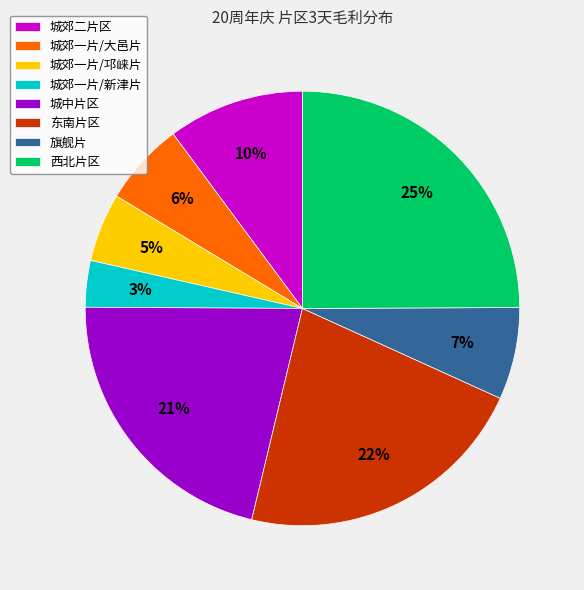

Combined, do 西北片区 and 东南片区 account for over 50%?

No